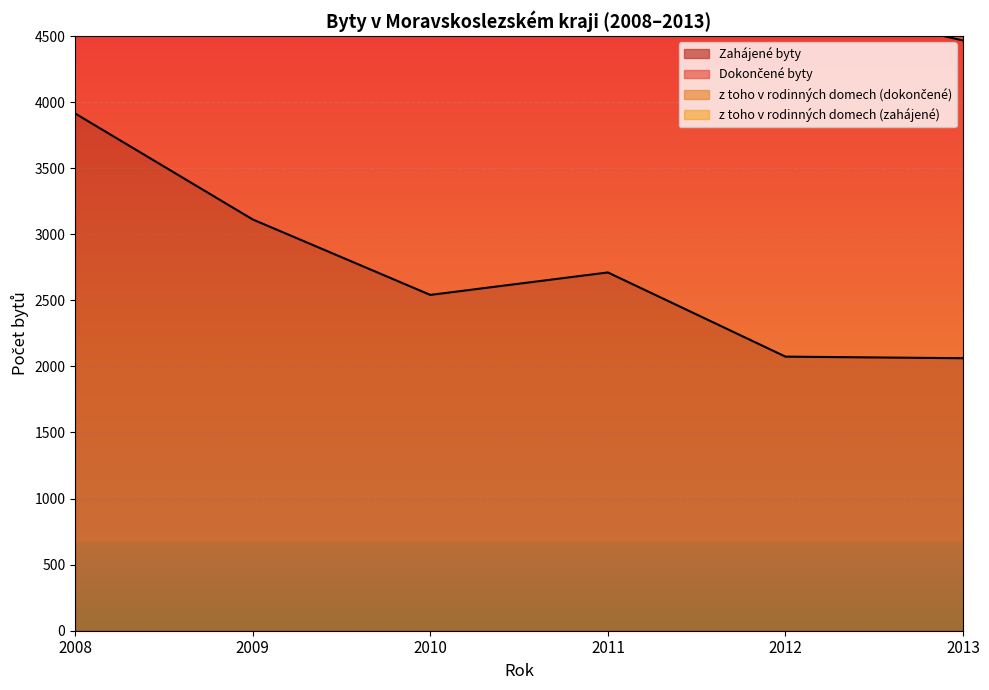

What is the maximum value shown in the chart?

10213